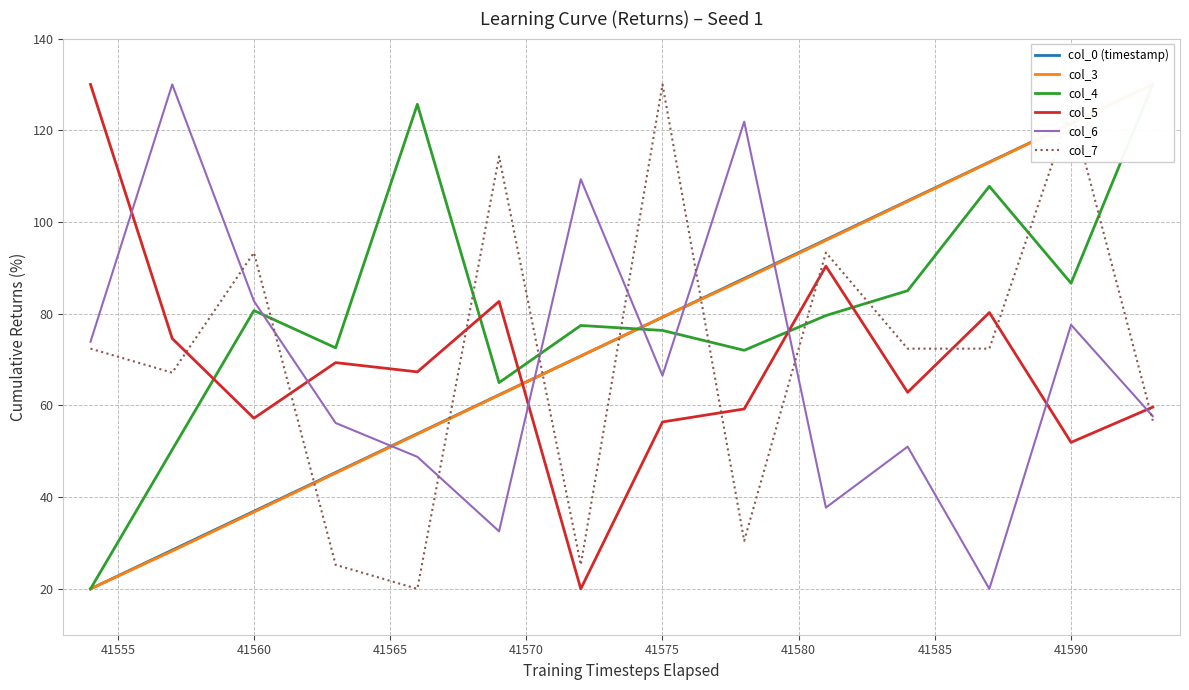

What is the maximum value for col_6?

130.0